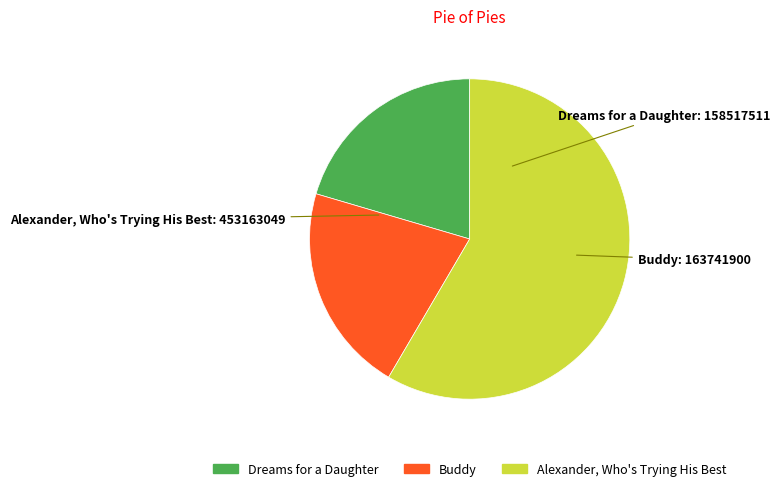

Combined, do Dreams for a Daughter and Alexander, Who's Trying His Best account for over 50%?

Yes